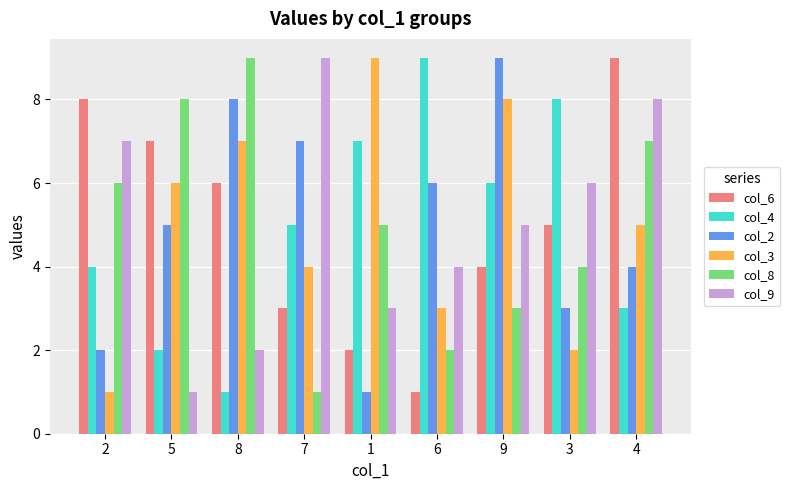

How many series are shown in this chart?

6